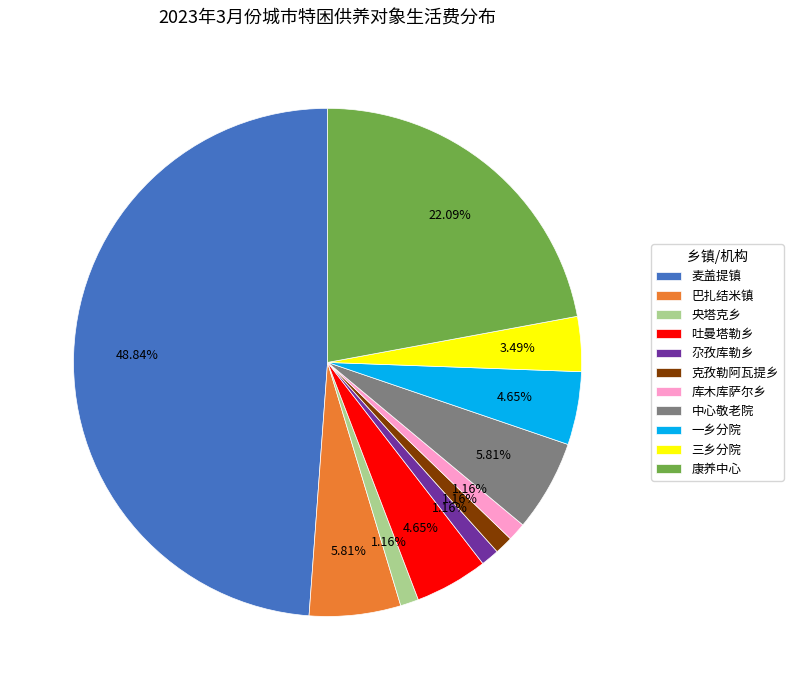

Approximately how many times larger is the value at 巴扎结米镇 compared to 库木库萨尔乡?

5.0